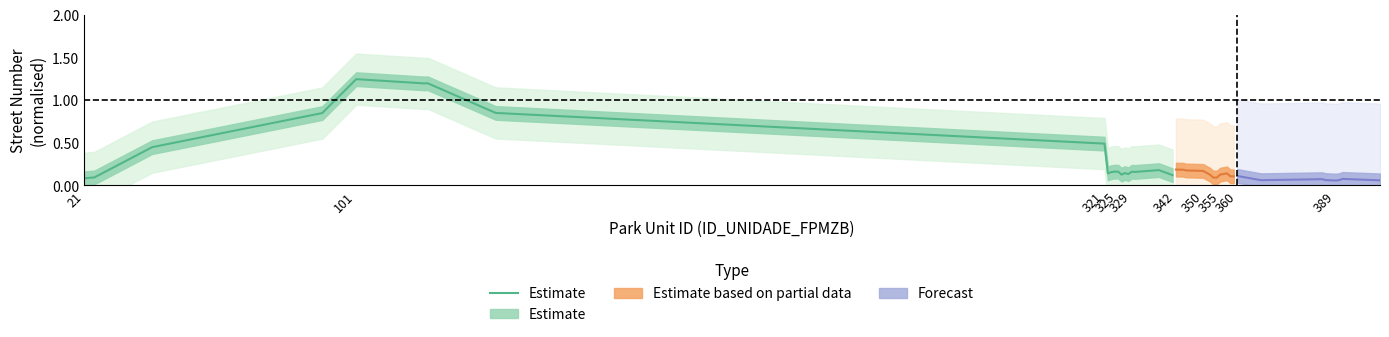

What is the smallest value displayed?

0.1